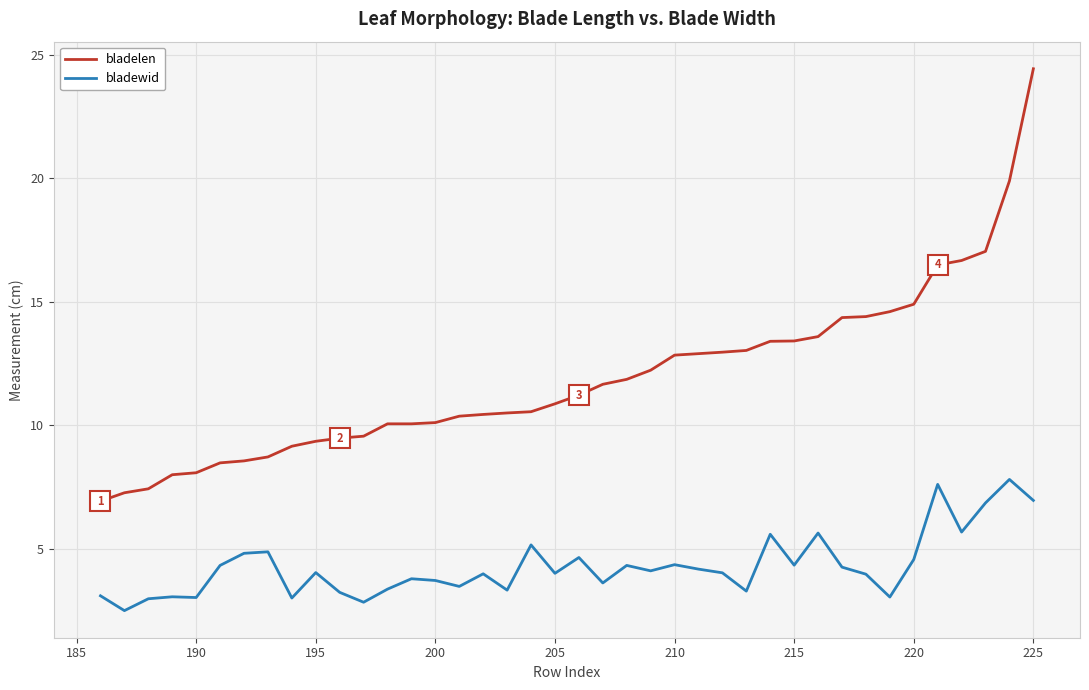

Rank the series by their maximum value, from highest to lowest.

bladelen, bladewid